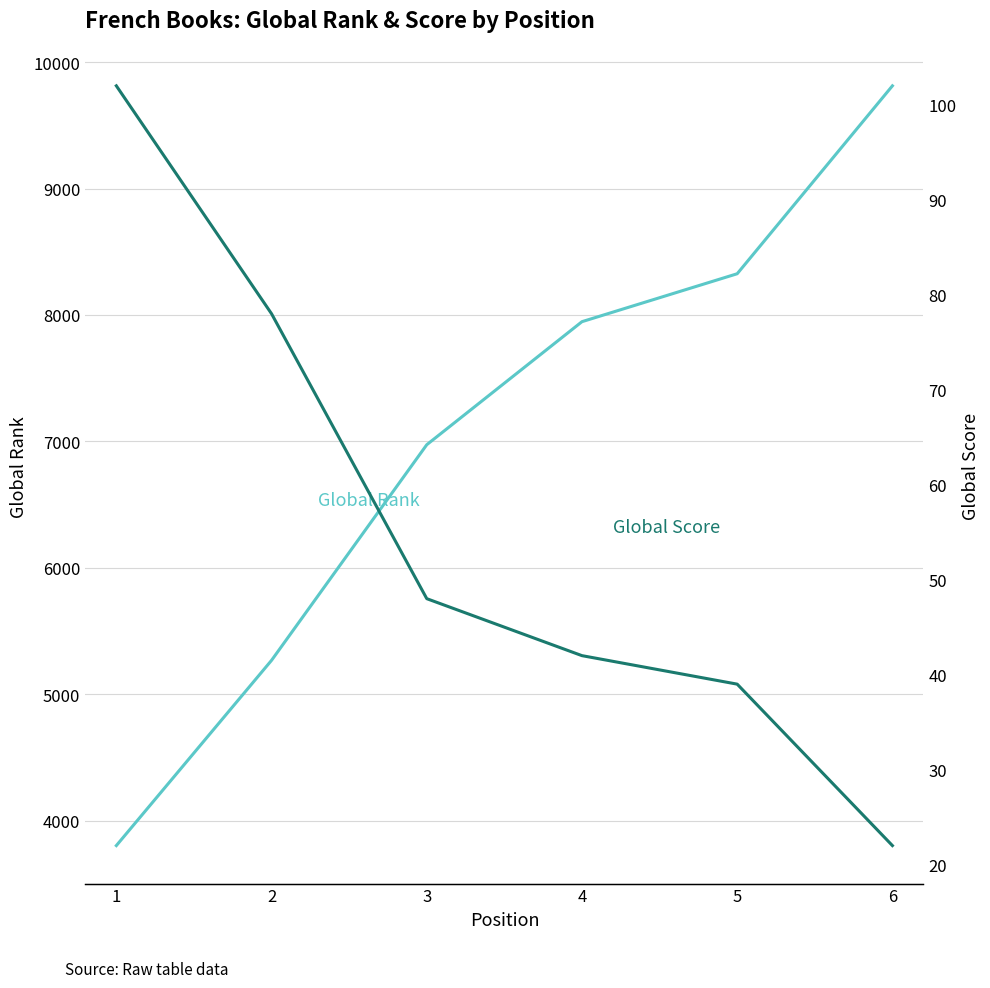

True or false: Global Score and Global Rank intersect in this chart.

False